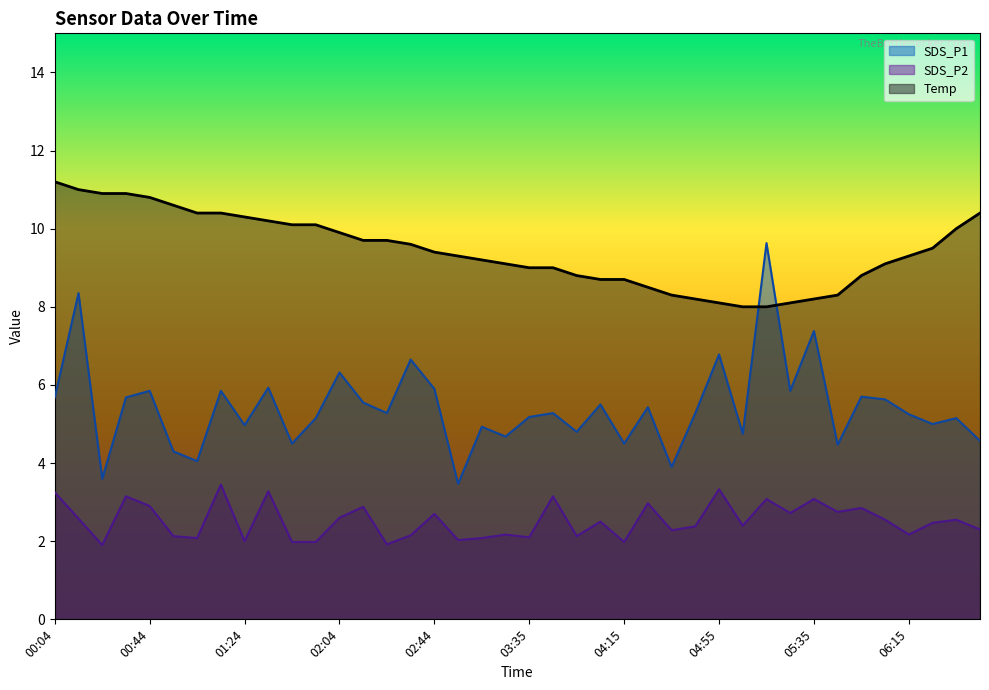

What is the label of the 32nd point from the right?

01:24